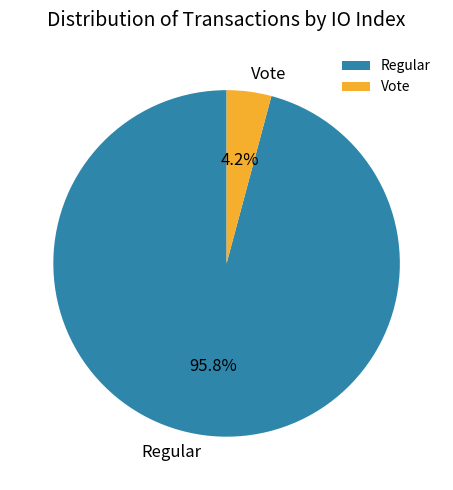

To the nearest percent, what is the average slice percentage?

50%